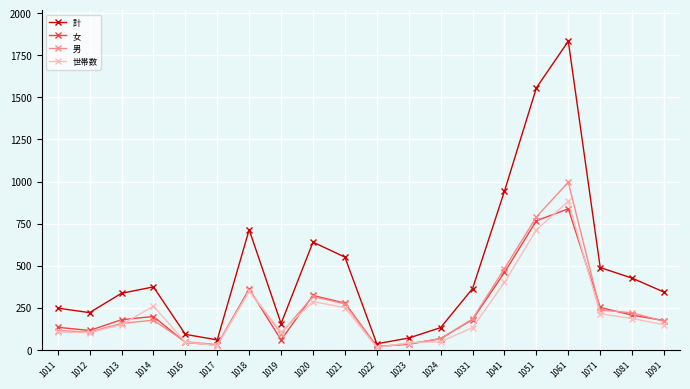

What is the value of the 世帯数 point at the 17th from the left?

882